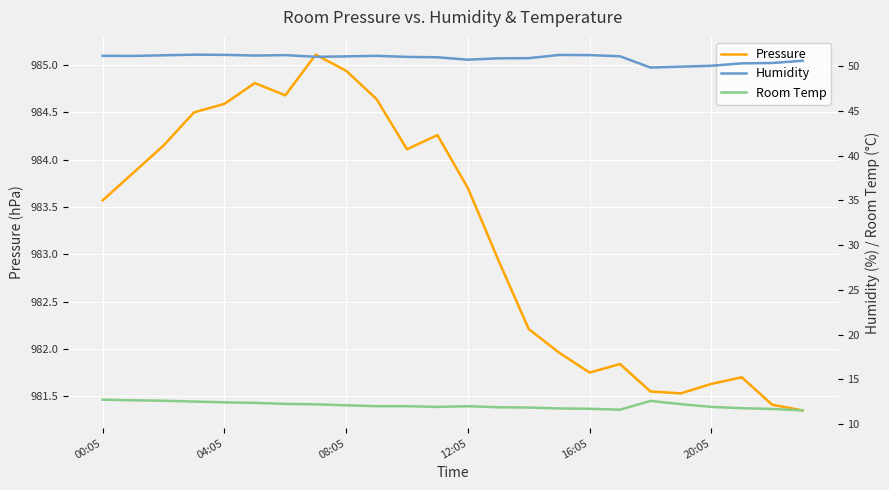

At which label does Pressure first exceed 983?

00:05